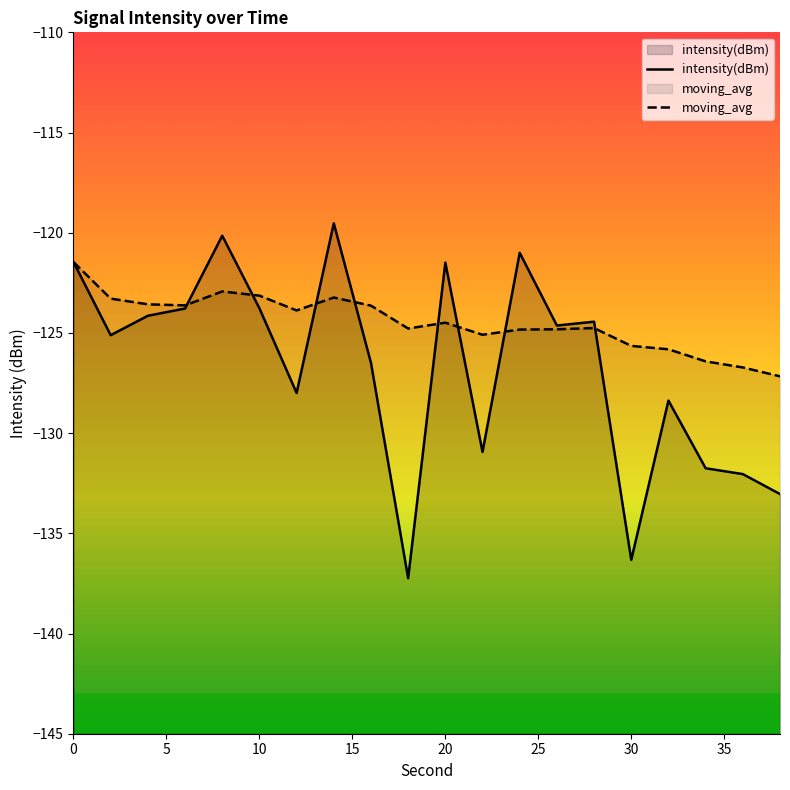

Does the chart have visible grid lines?

No